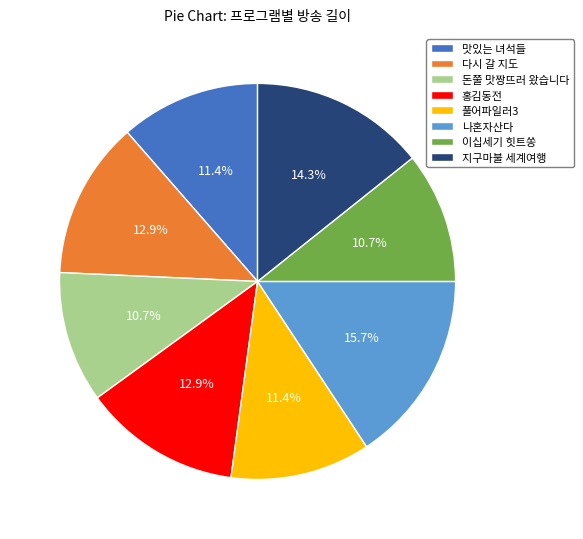

Between 다시 갈 지도 and 이십세기 힛트쏭, which is larger?

다시 갈 지도